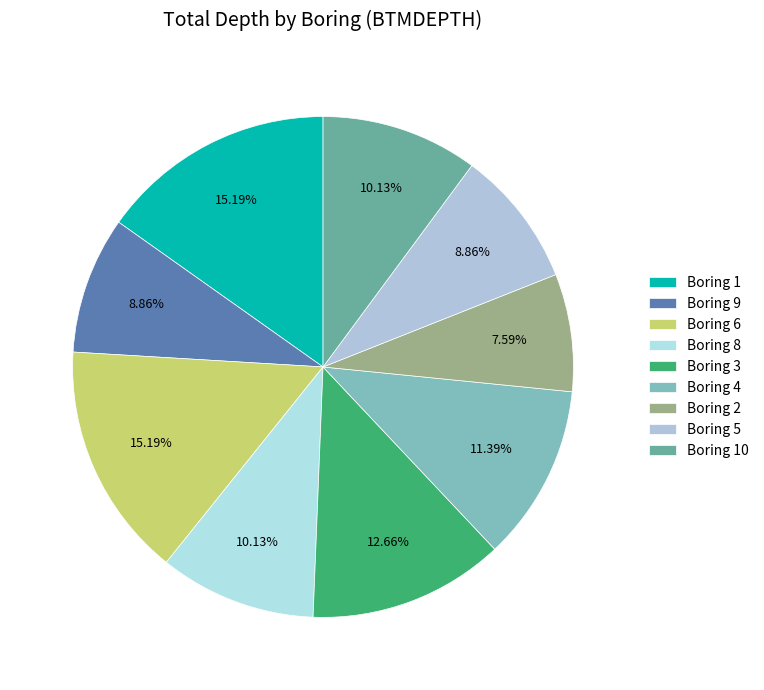

Does Boring 6 represent more than half of the total?

No